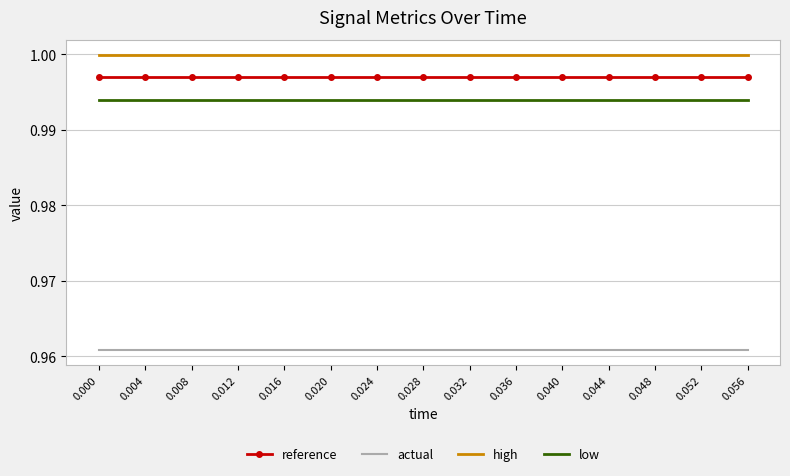

What is the total value across all series at 0.020?

4.0